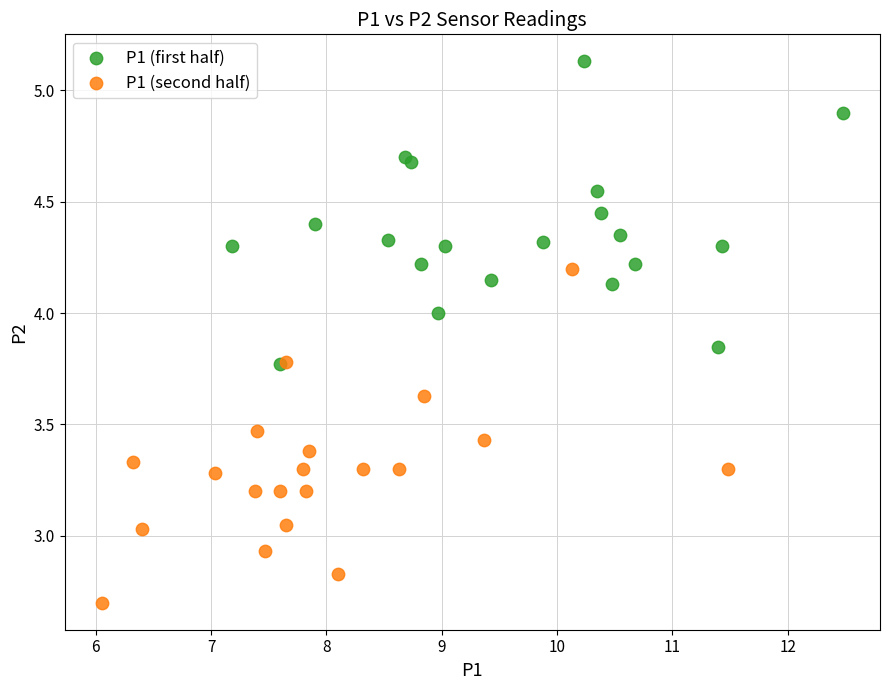

Which series reaches the maximum Y coordinate?

P1 (first half)